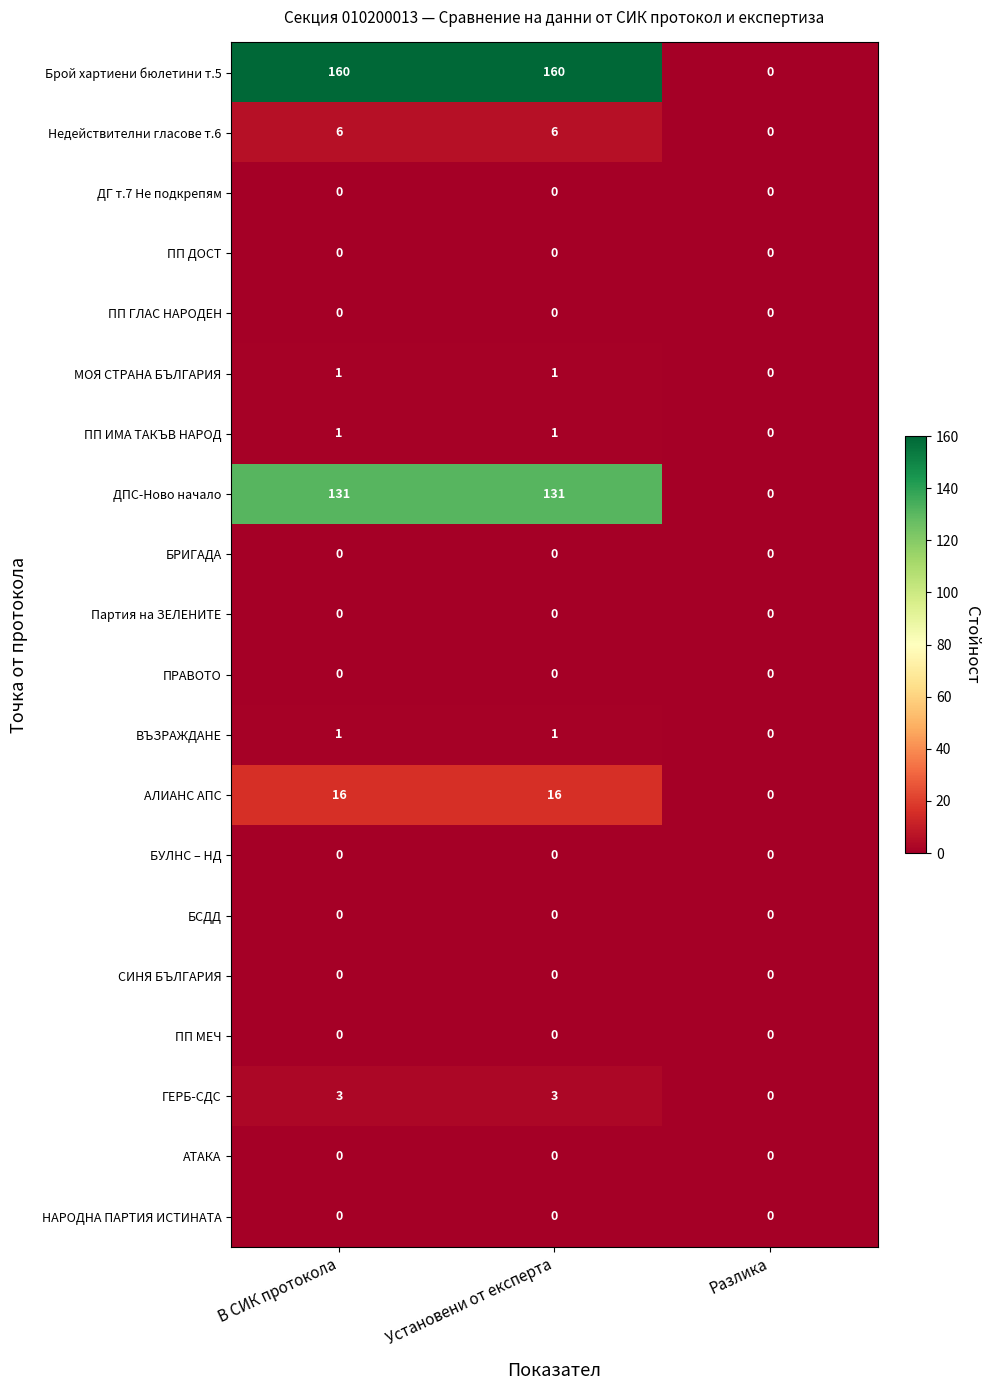

Which series has the largest total across all categories?

Брой хартиени бюлетини т.5